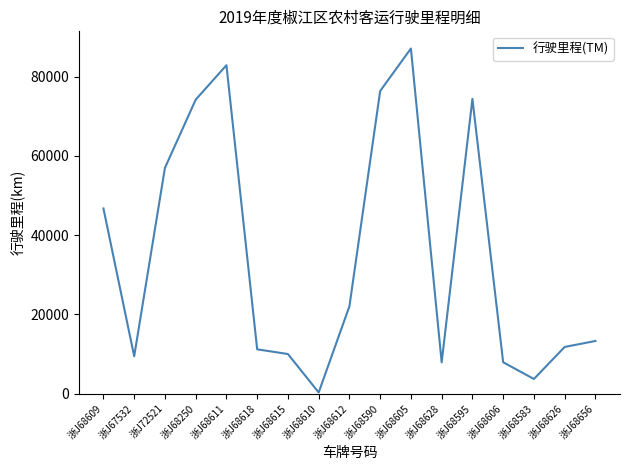

At which category does the data reach its first local valley?

浙J67532